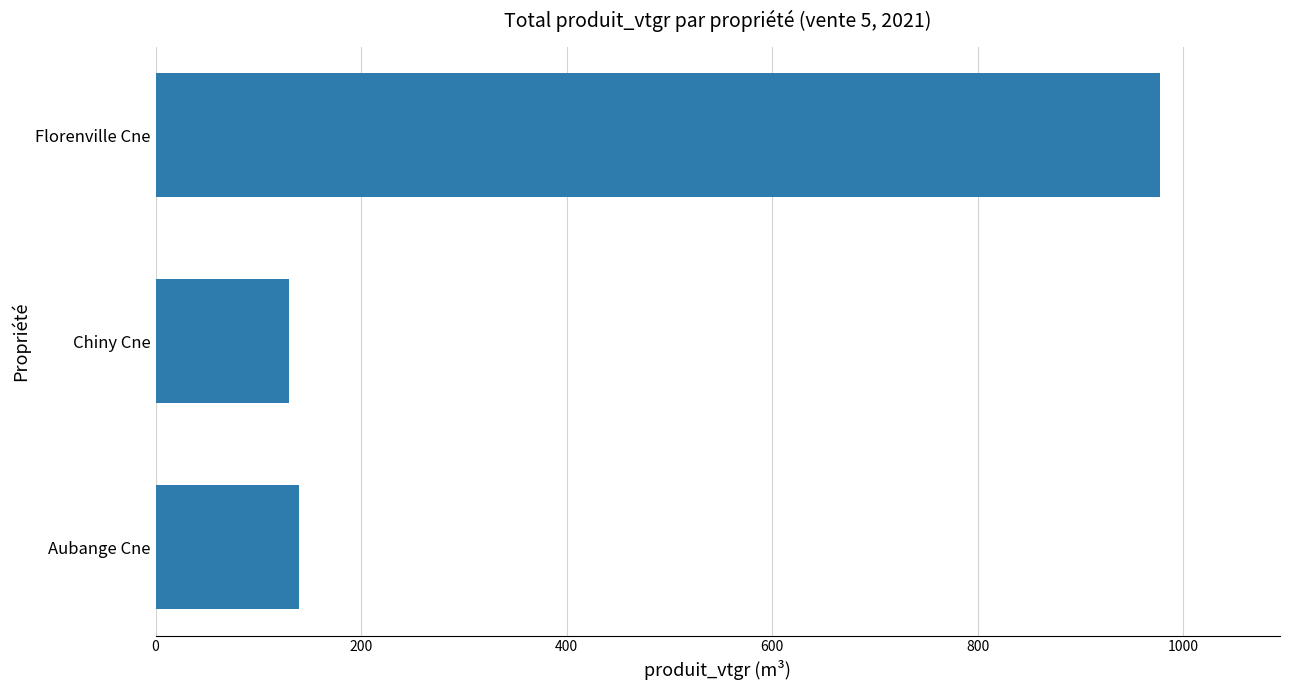

What is the greatest value displayed?

976.9